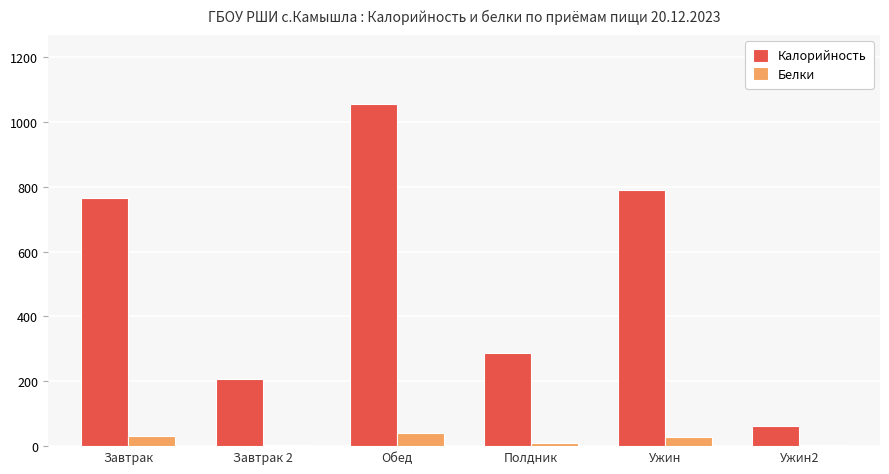

What is the highest value of the Белки series?

39.9